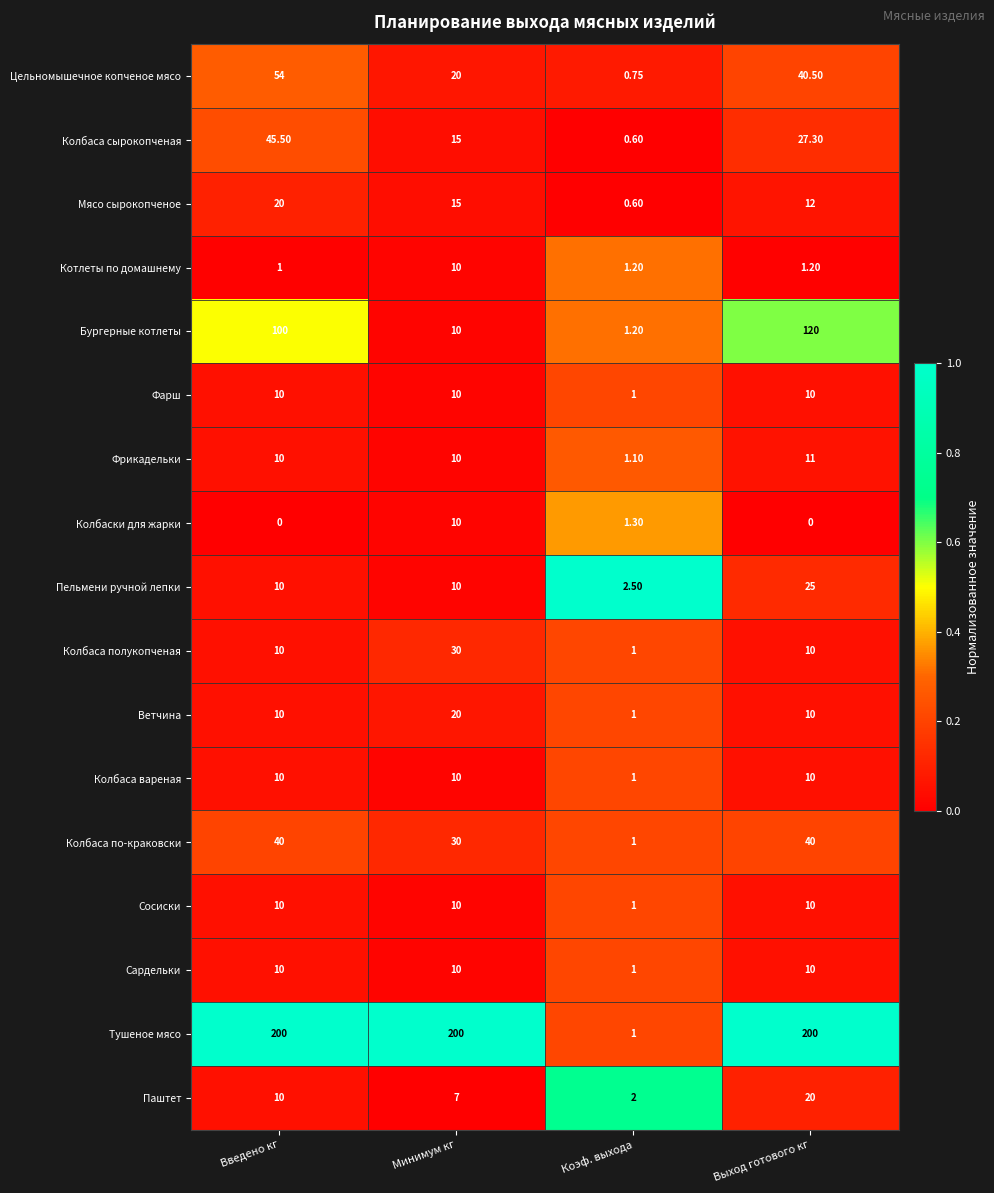

At which category is the sum across all series the highest?

Выход готового кг